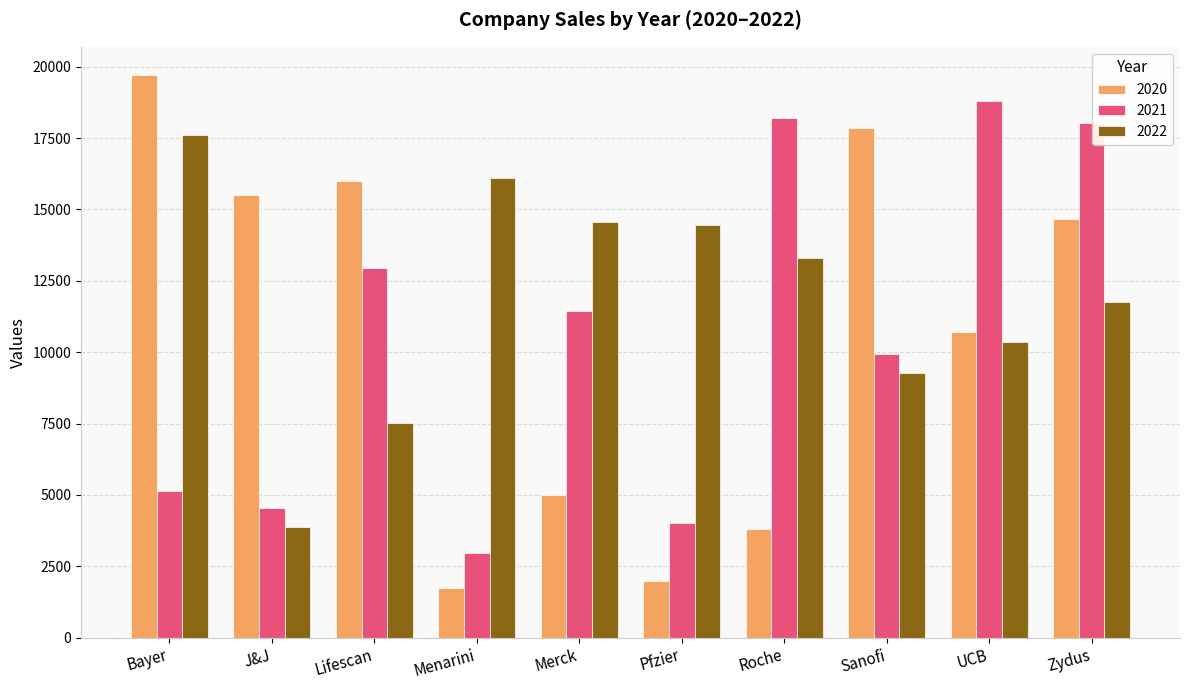

At which label does 2020 reach its peak?

Bayer